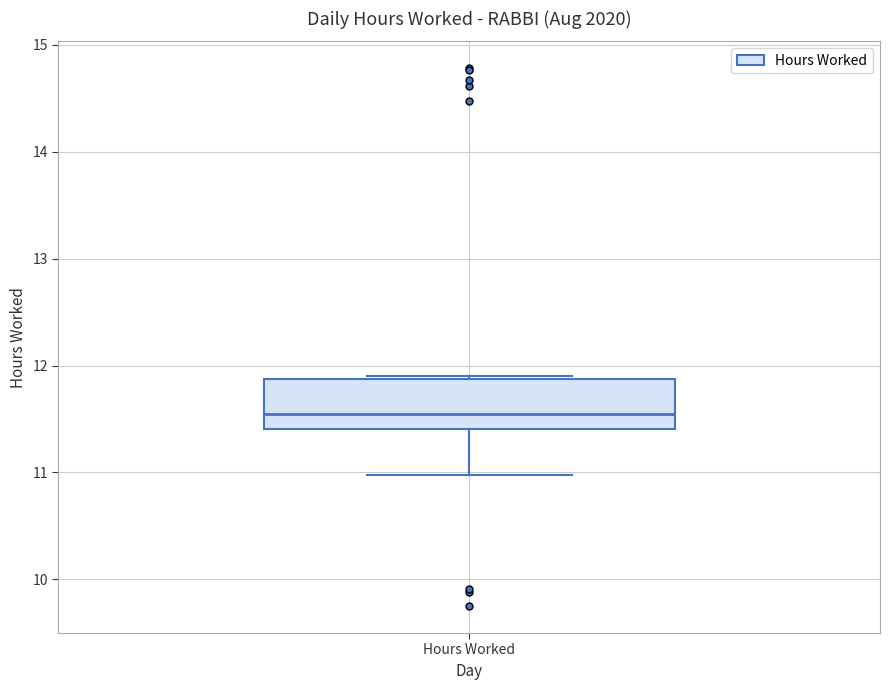

Transcribe this box plot: give where the median line is, the range the box spans, and where the two whiskers end, as read against the y-axis. The values are not printed on the chart, so give them approximately, as read against the axis.

median 11.6, box 11.4 to 11.9, whiskers 11.0 to 11.9 (just above the box's upper edge)